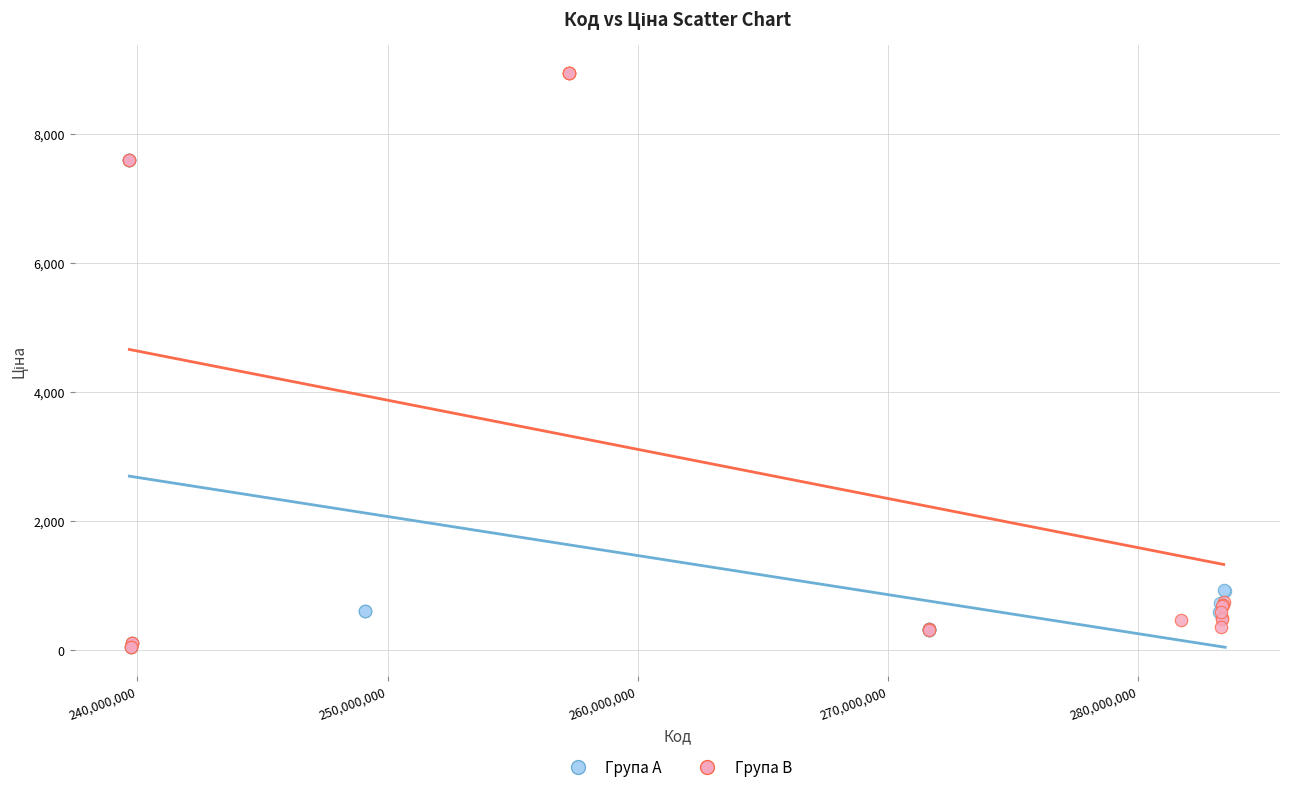

Which series contains the highest Y value?

Група B